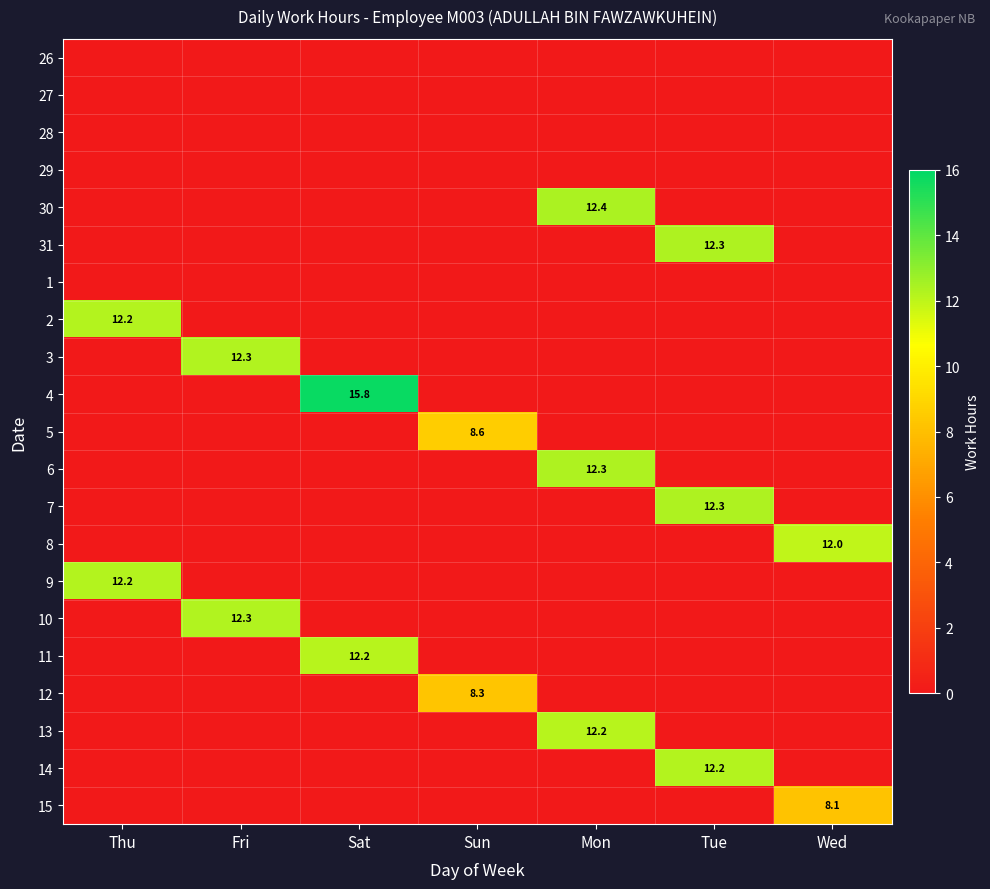

At Sat, list the series in order from largest to smallest.

4, 11, 26, 27, 28, 29, 30, 31, 1, 2, 3, 5, 6, 7, 8, 9, 10, 12, 13, 14, 15